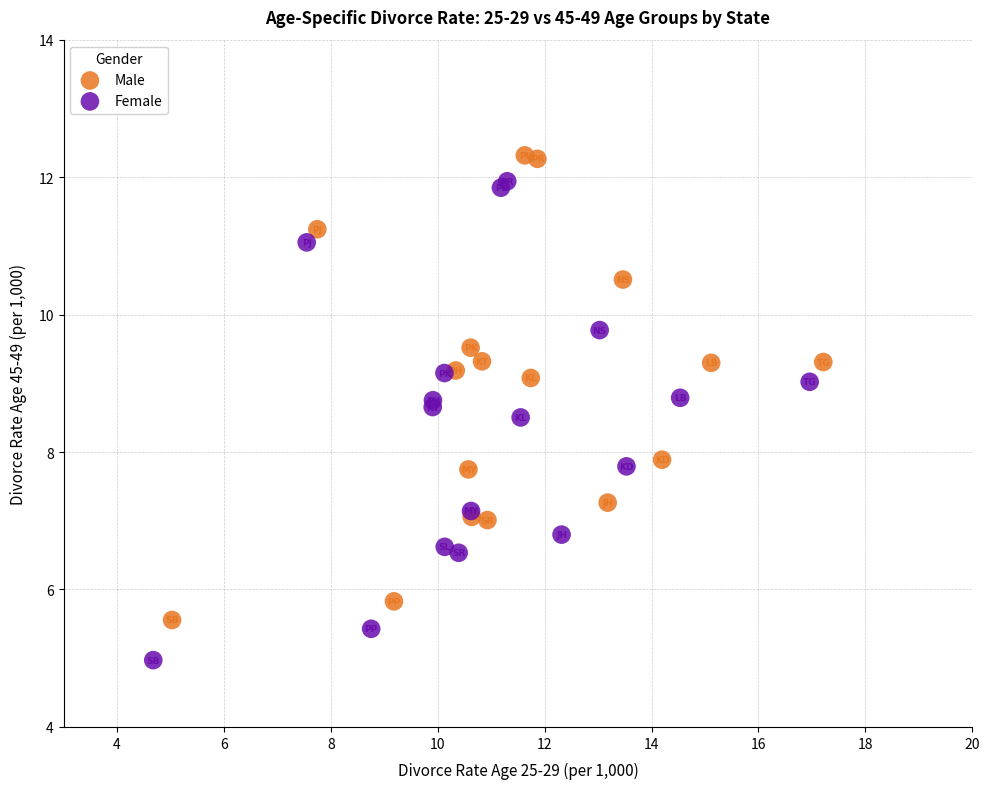

Which series contains the lowest Y value?

Female